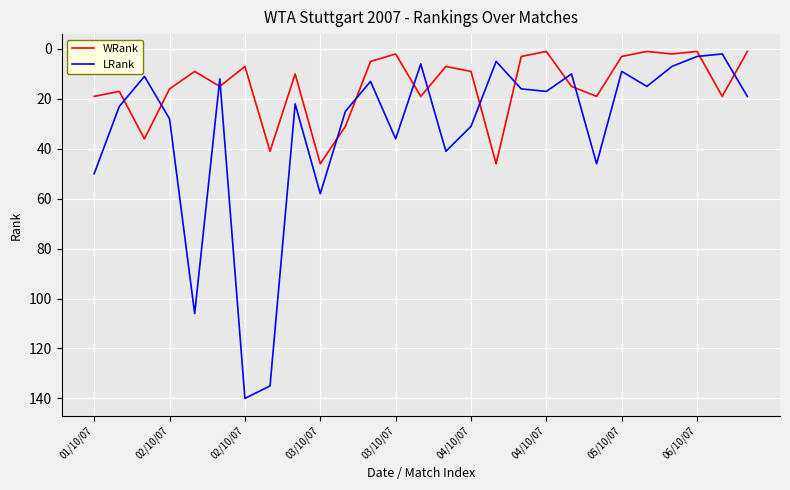

Which series has the largest total across all categories?

LRank